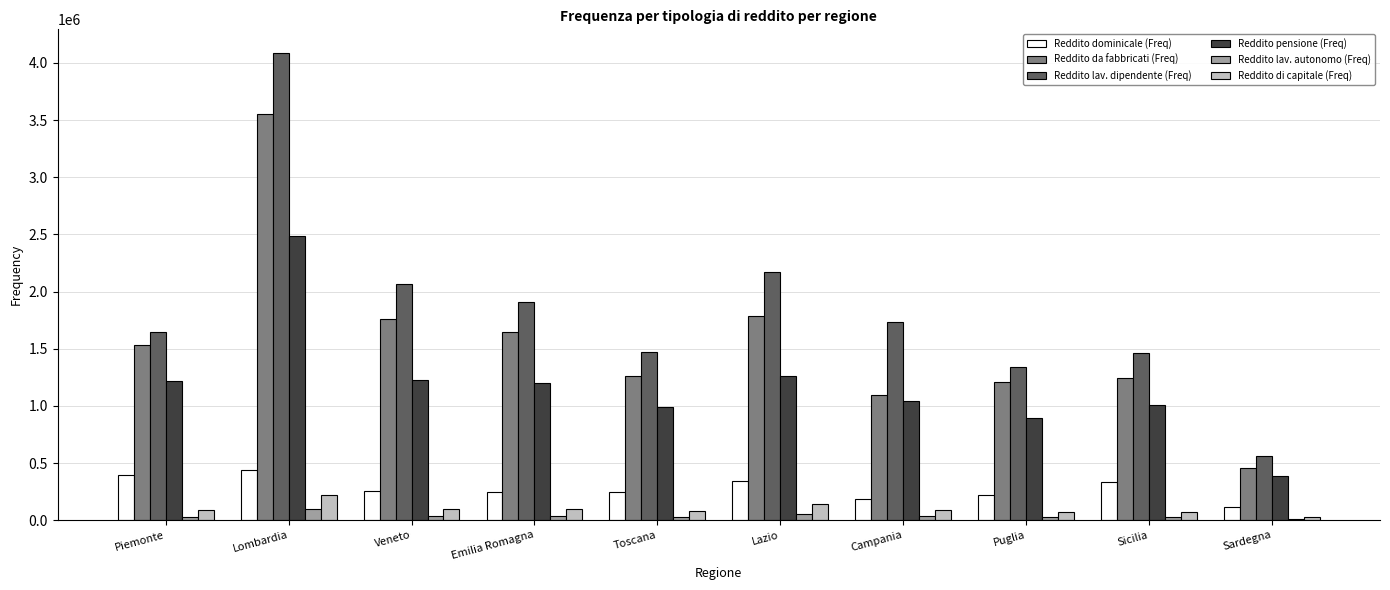

What is the difference between the Reddito di capitale (Freq) values at Piemonte and Lazio?

55808